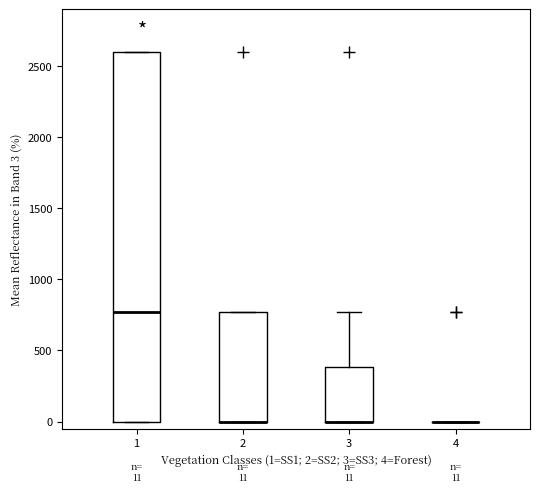

Which box is the tallest, from its lower edge to its upper edge?

1